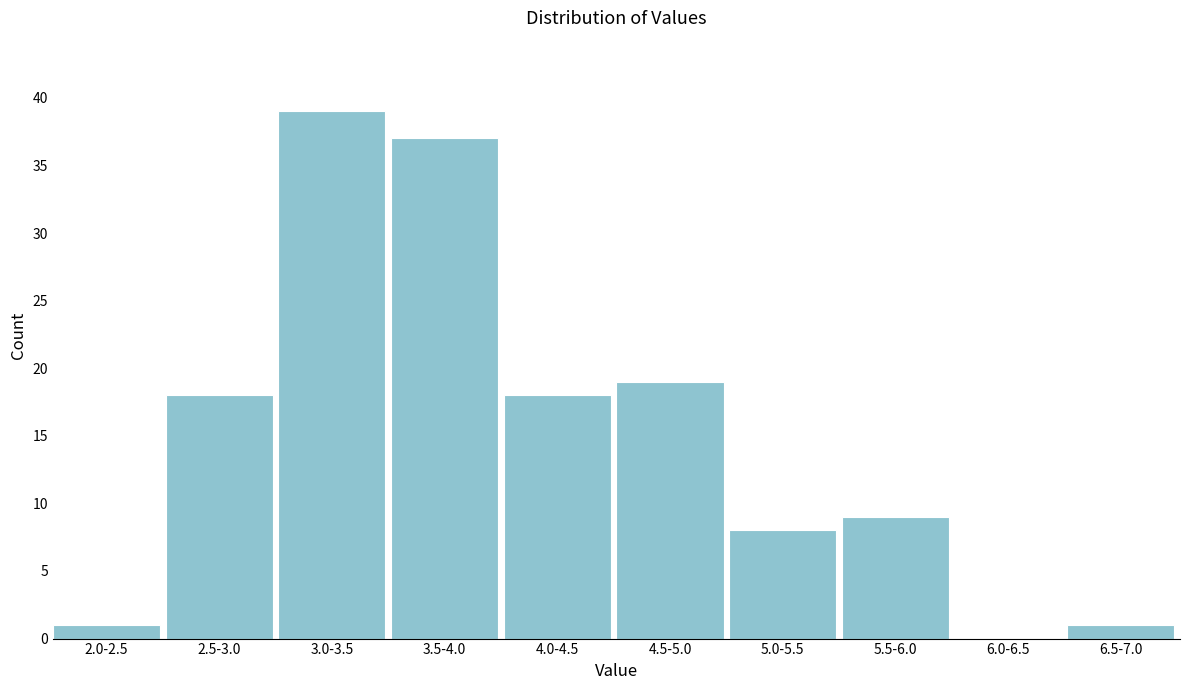

Reading left to right, transcribe all the data shown in this chart.

2.0-2.5=1	2.5-3.0=18	3.0-3.5=39	3.5-4.0=37	4.0-4.5=18	4.5-5.0=19	5.0-5.5=8	5.5-6.0=9	6.0-6.5=0	6.5-7.0=1